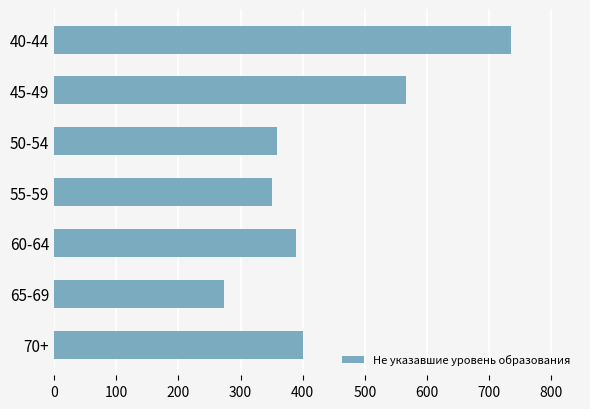

What is the average value?

439